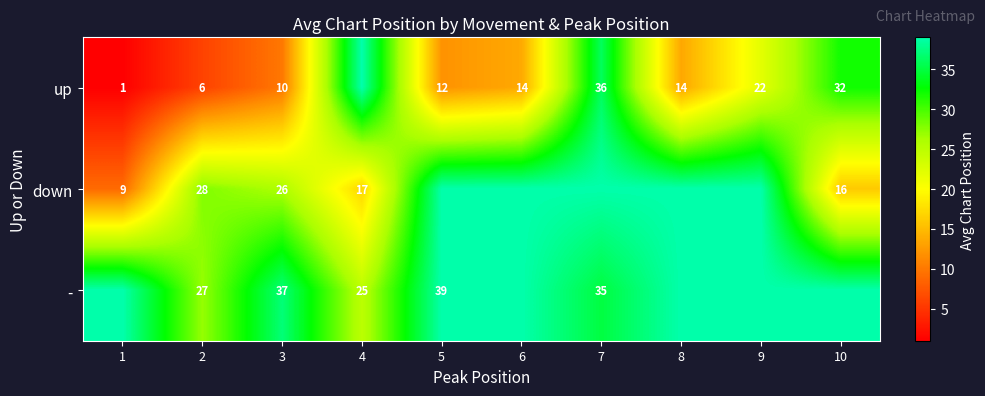

True or false: down has a value of 46 at 3.

False